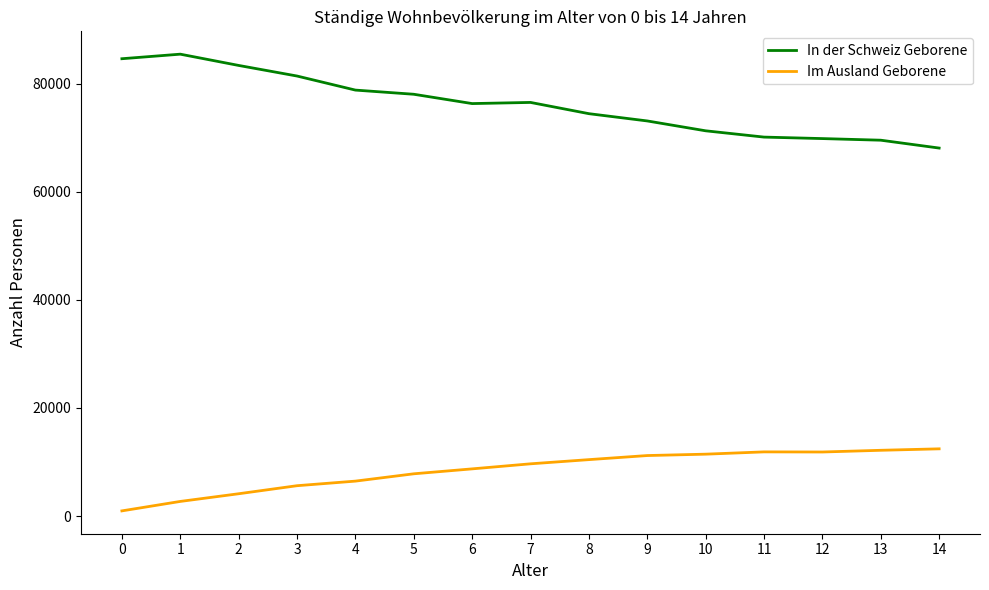

How many categories are shown in the chart?

15